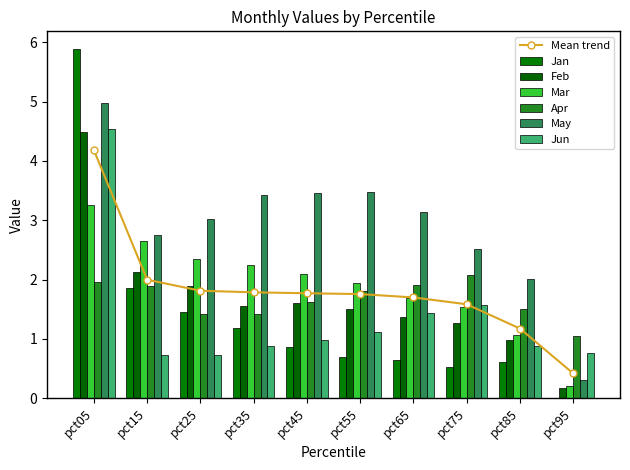

The value of Jan at pct15 is 2.4. True or false?

False